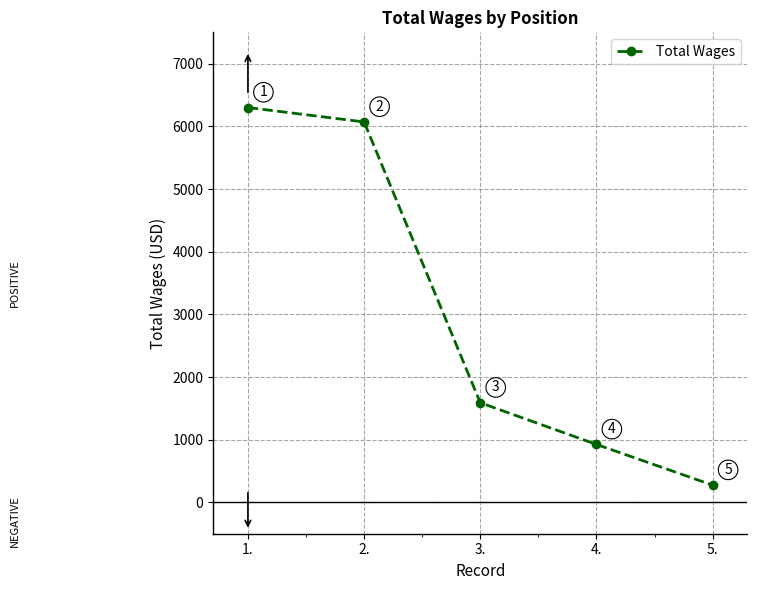

What is the value of the 1st point from the left?

6300